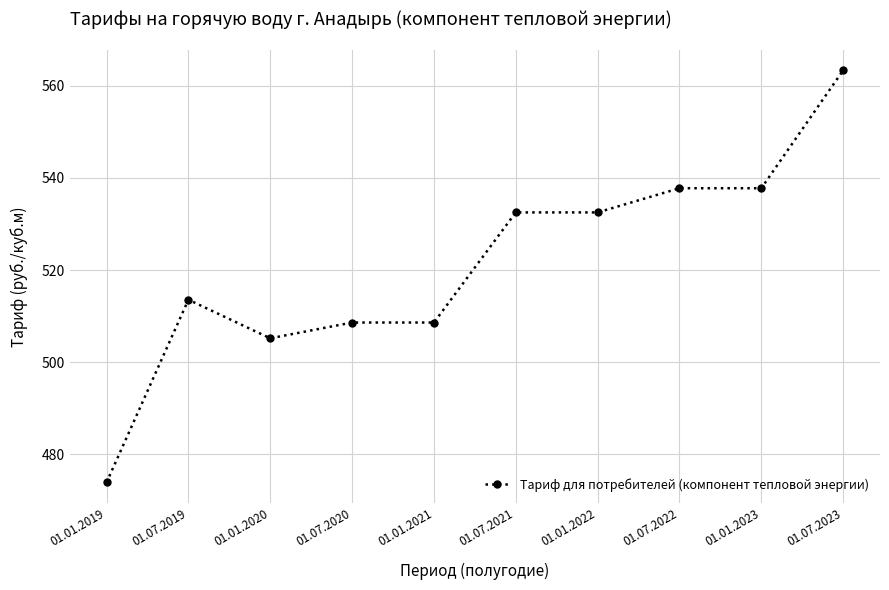

Where is the data nearest to the value 518?

01.07.2019